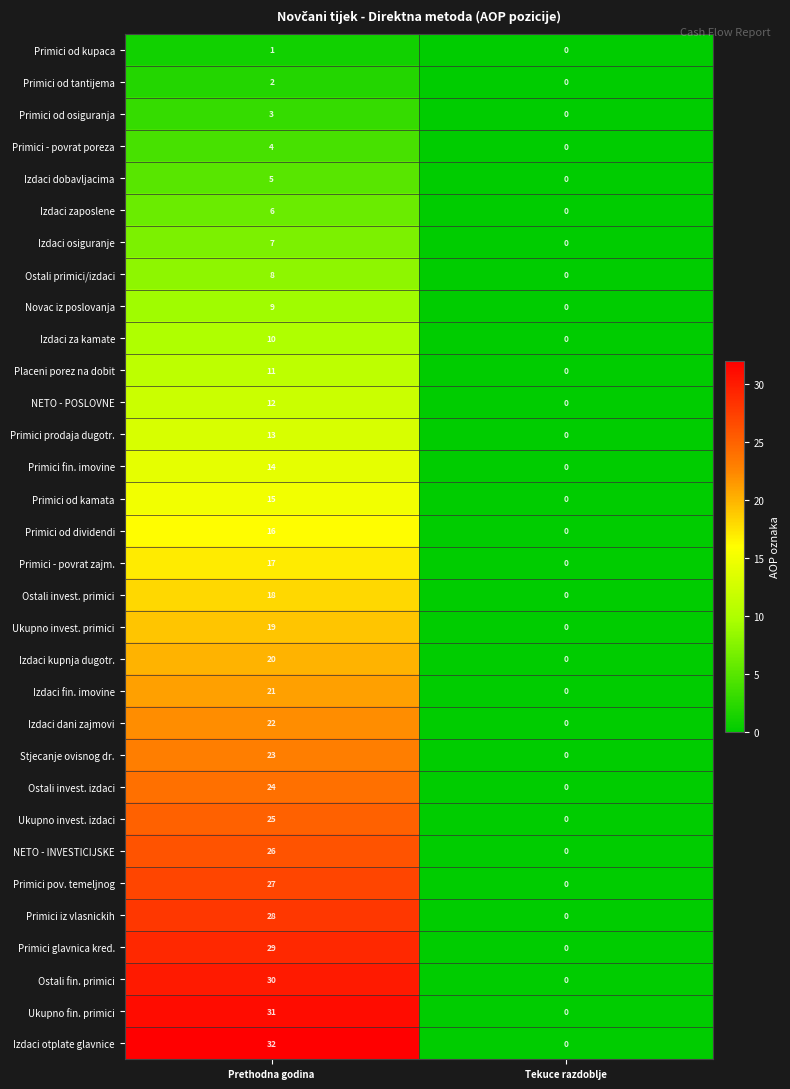

Where is Izdaci osiguranje nearest to the value 3?

Tekuce razdoblje